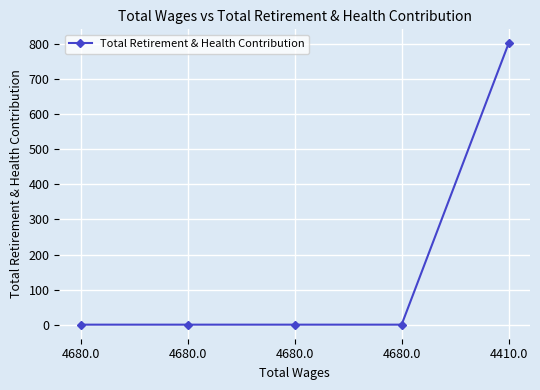

The chart shows a value of 0 at 4680.0. True or false?

True